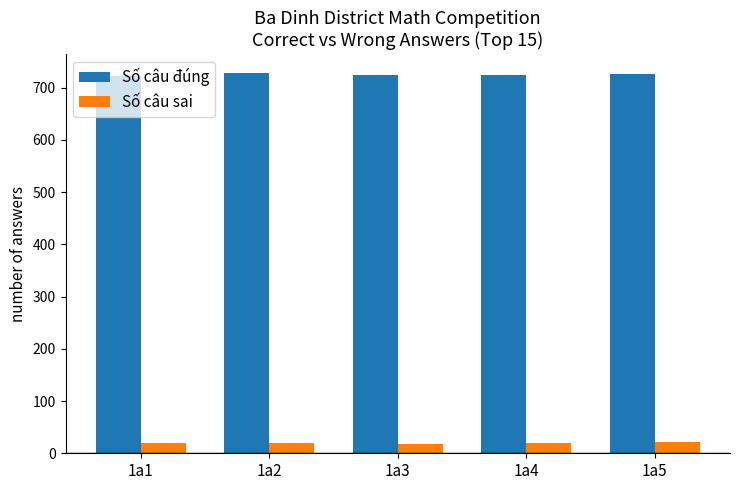

The value of Số câu đúng at 1a4 is 1178. True or false?

False